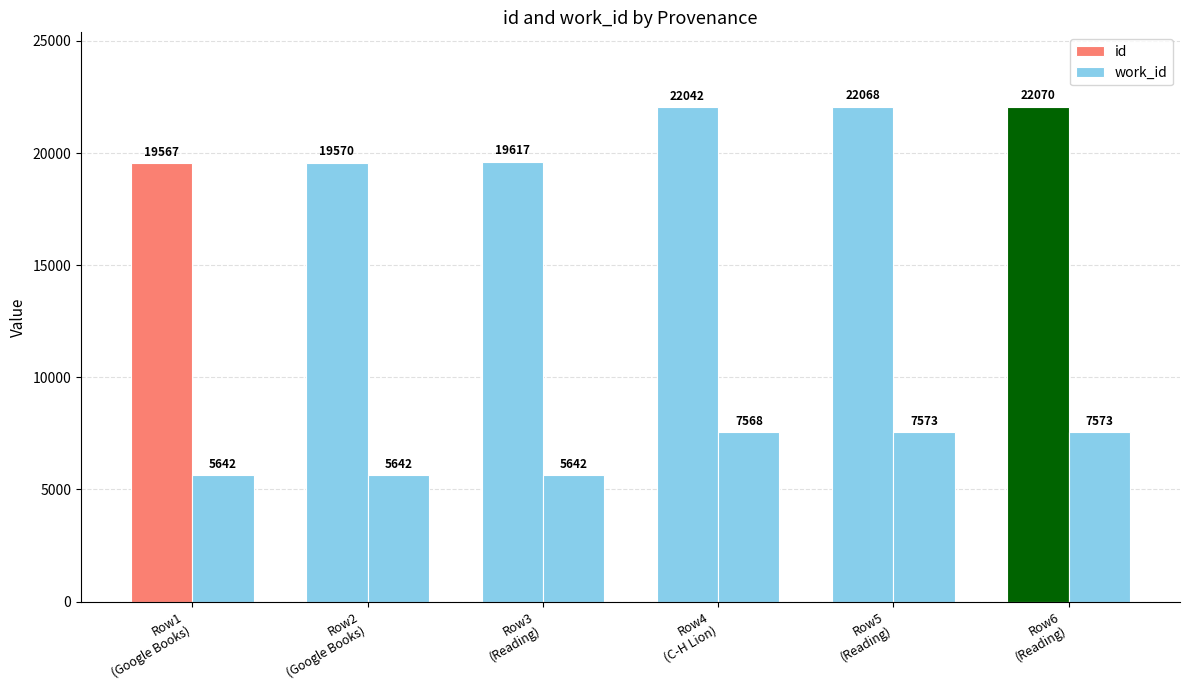

What is the average value of the work_id series?

6607